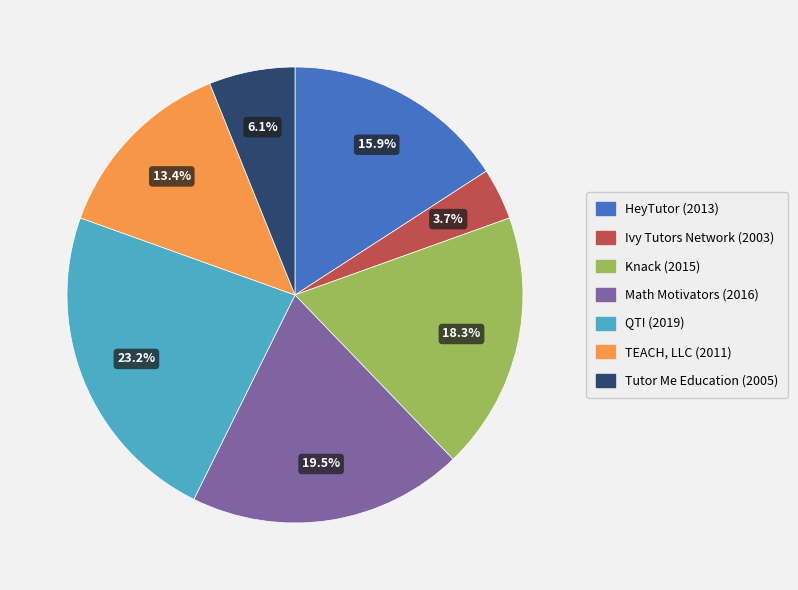

Does any single category account for the majority?

No